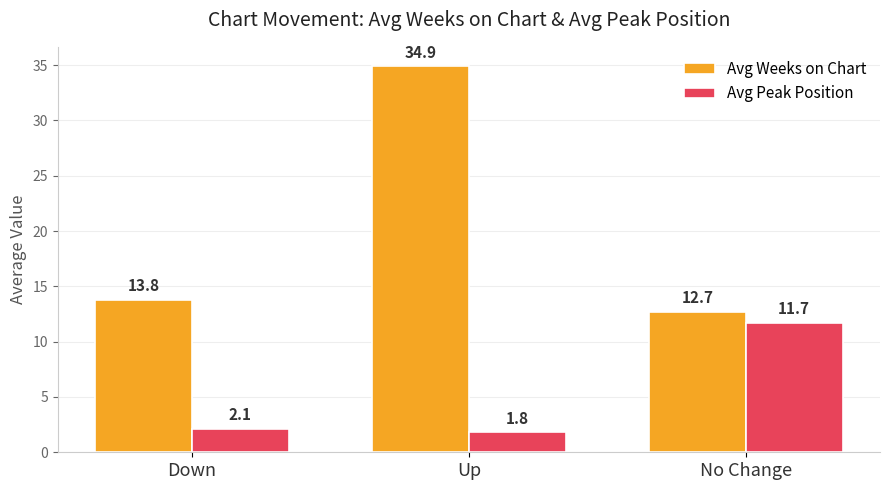

What position from the left is No Change?

3